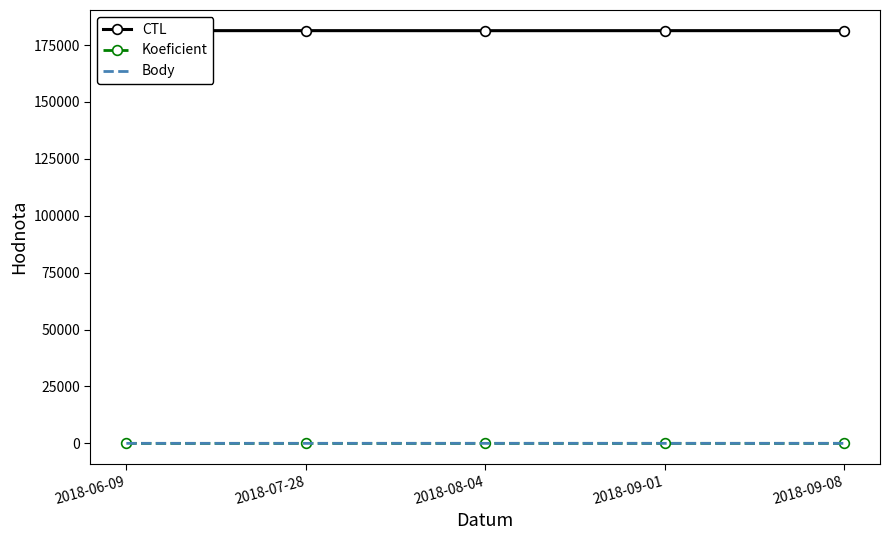

Reading left to right, list all the values displayed in this chart.

CTL: 181338	181335	181320	181329	181337
Koeficient: 1	3	7	7	7
Body: 1	3	7	7	7